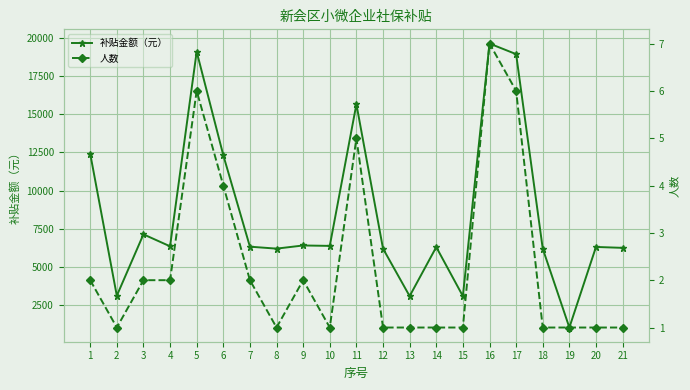

Reading left to right, extract all data points from this chart.

补贴金额（元）: 12416.3	3129.6	7141.8	6361.0	19083.1	12314.4	6335.5	6208.1	6414.6	6387.7	15647.9	6208.1	3104.1	6310.1	3104.1	19613.9	18920.3	6208.1	1051.7	6318.0	6259.1
人数: 2.0	1.0	2.0	2.0	6.0	4.0	2.0	1.0	2.0	1.0	5.0	1.0	1.0	1.0	1.0	7.0	6.0	1.0	1.0	1.0	1.0